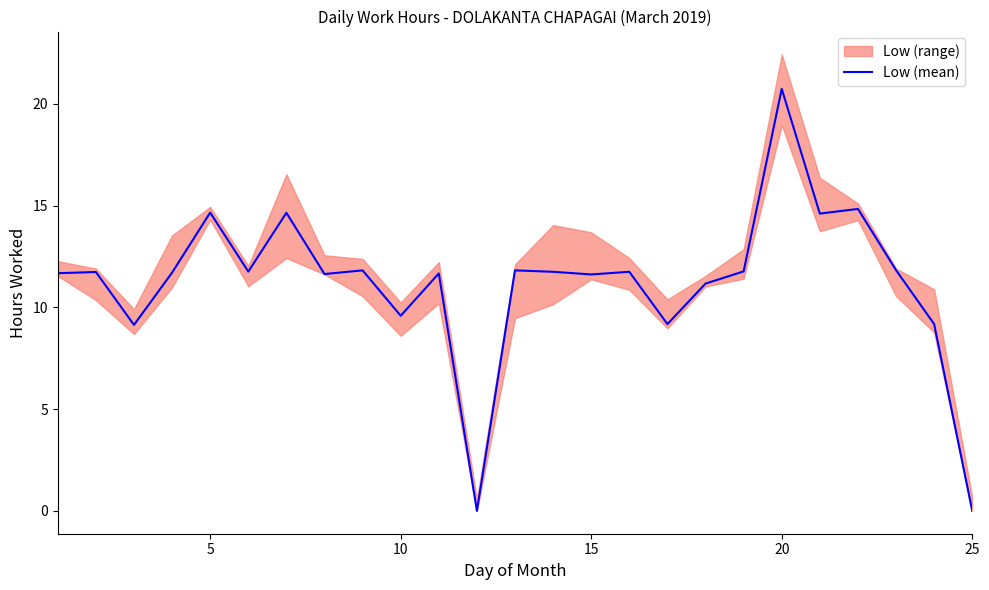

The Low (mean) series shows 6.3 at 20. True or false?

False